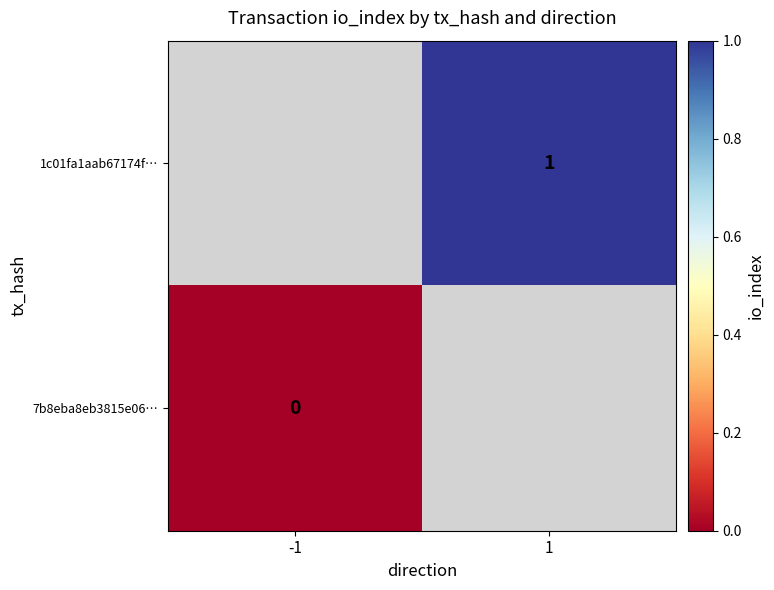

The 1c01fa1aab67174f… series shows 1 at 1. True or false?

True